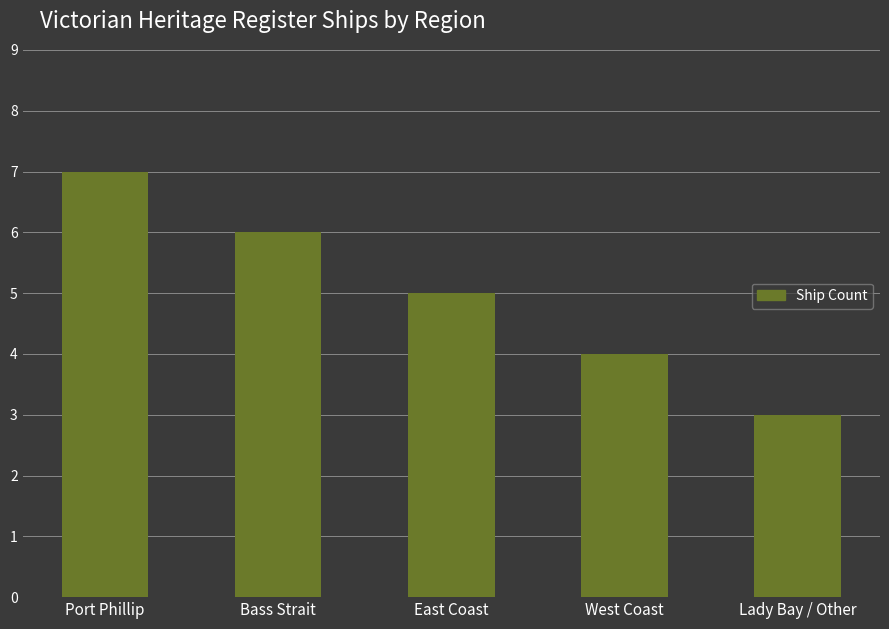

True or false: the data shows 8 at Bass Strait.

False